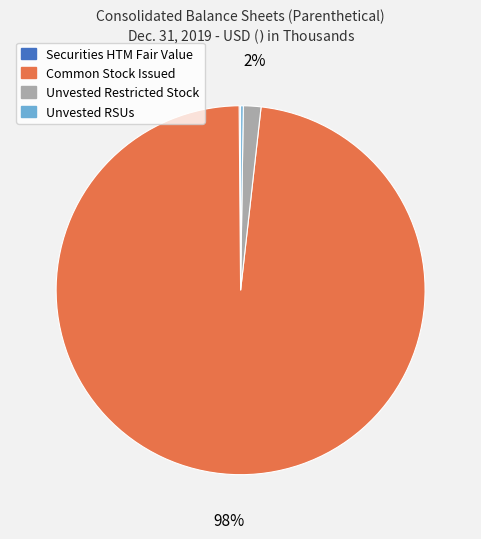

Is there any slice that represents more than half of the pie?

Yes